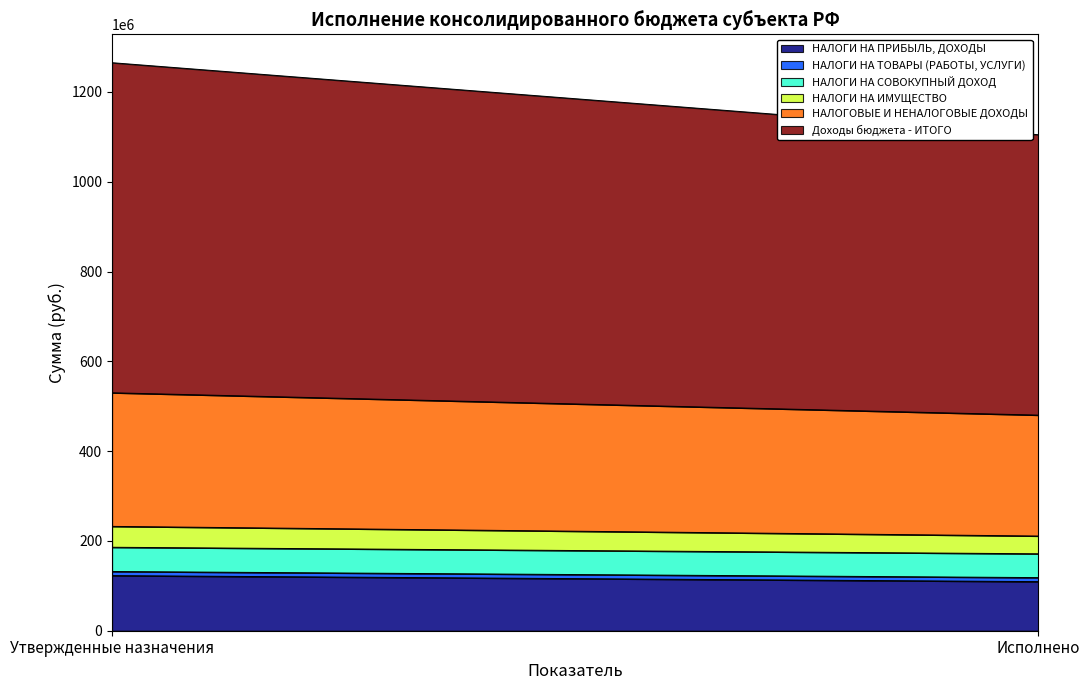

What is the highest value of the НАЛОГИ НА ИМУЩЕСТВО series?

46500000.0